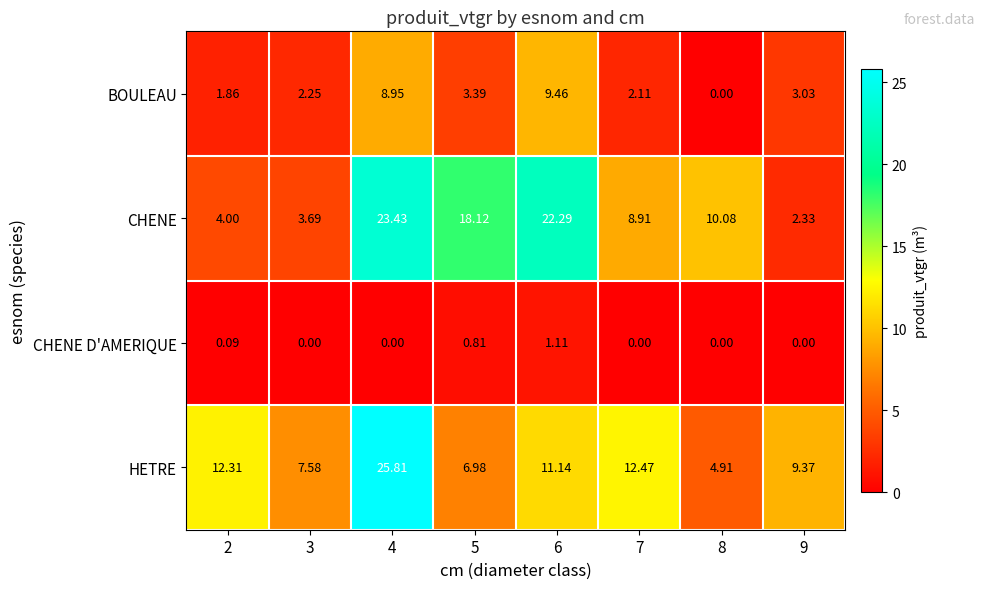

Rank the series by their maximum value, from highest to lowest.

HETRE, CHENE, BOULEAU, CHENE D'AMERIQUE